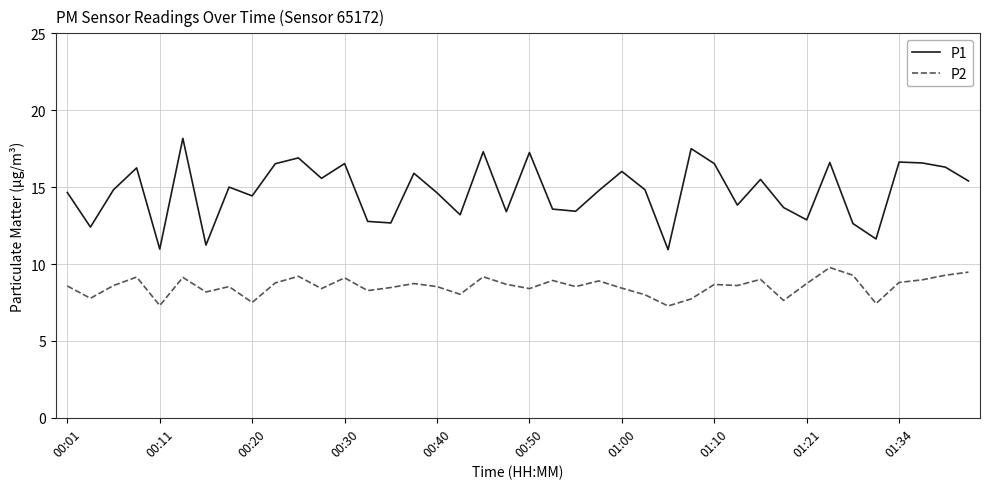

Which series has the largest total across all categories?

P1